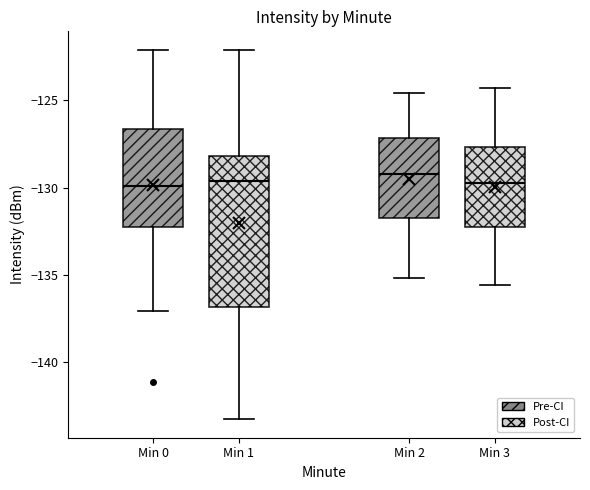

Reading left to right, read every box against the y-axis: the position of its median line, the range the box covers, and the ends of its whiskers. The values are not printed on the chart, so give them approximately, as read against the axis.

Min 0: median -130.0, box -132.5 to -126.5, whiskers -137.0 to -122.0
Min 1: median -129.5, box -137.0 to -128.0, whiskers -143.5 to -122.0
Min 2: median -129.0, box -131.5 to -127.0, whiskers -135.0 to -124.5
Min 3: median -129.5, box -132.0 to -127.5, whiskers -135.5 to -124.5